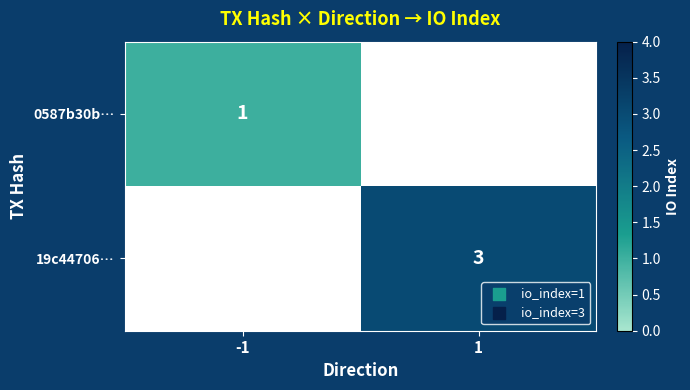

True or false: 19c44706… has a value of 1.6 at 1.

False